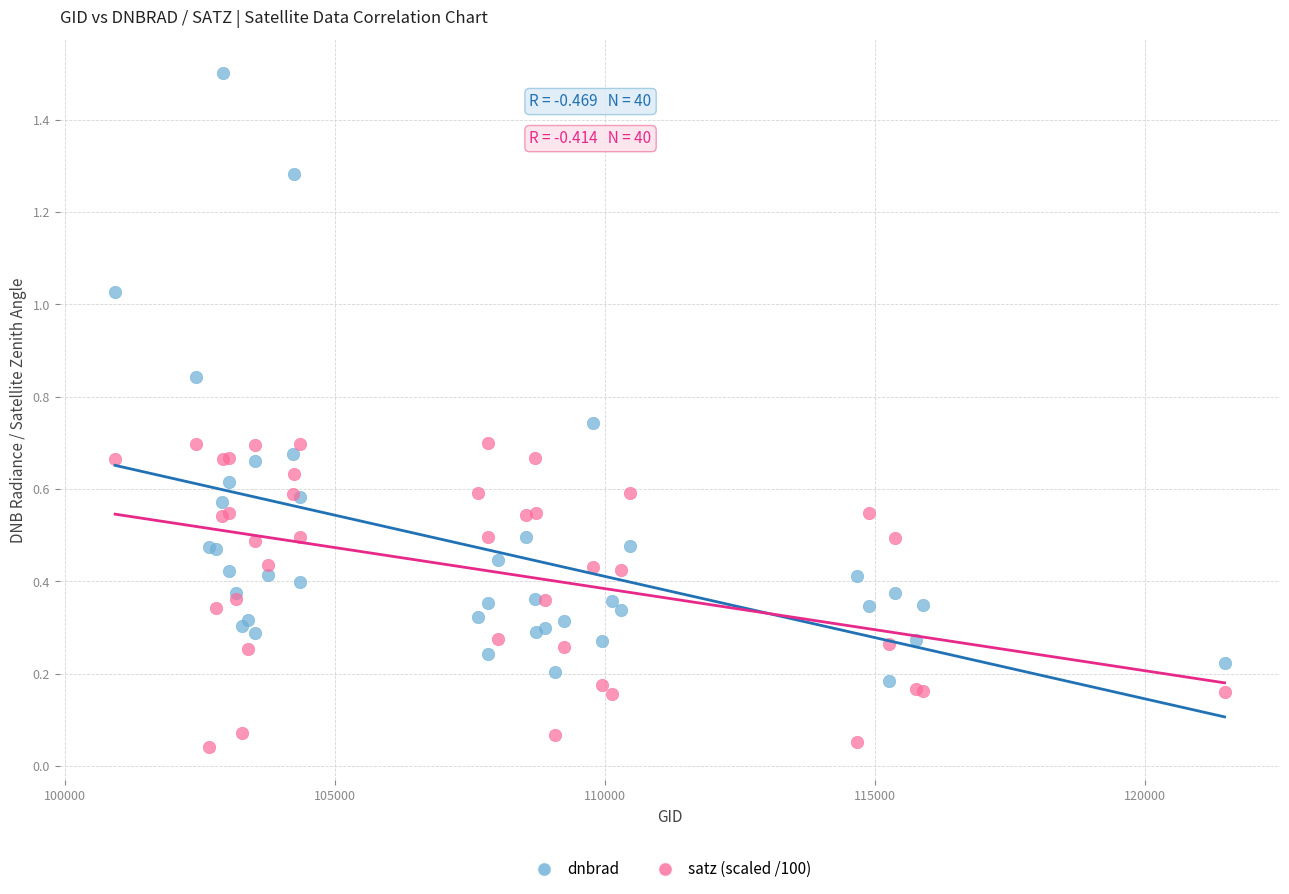

What is the X range (max minus min) for the scatter plot?

20548.0